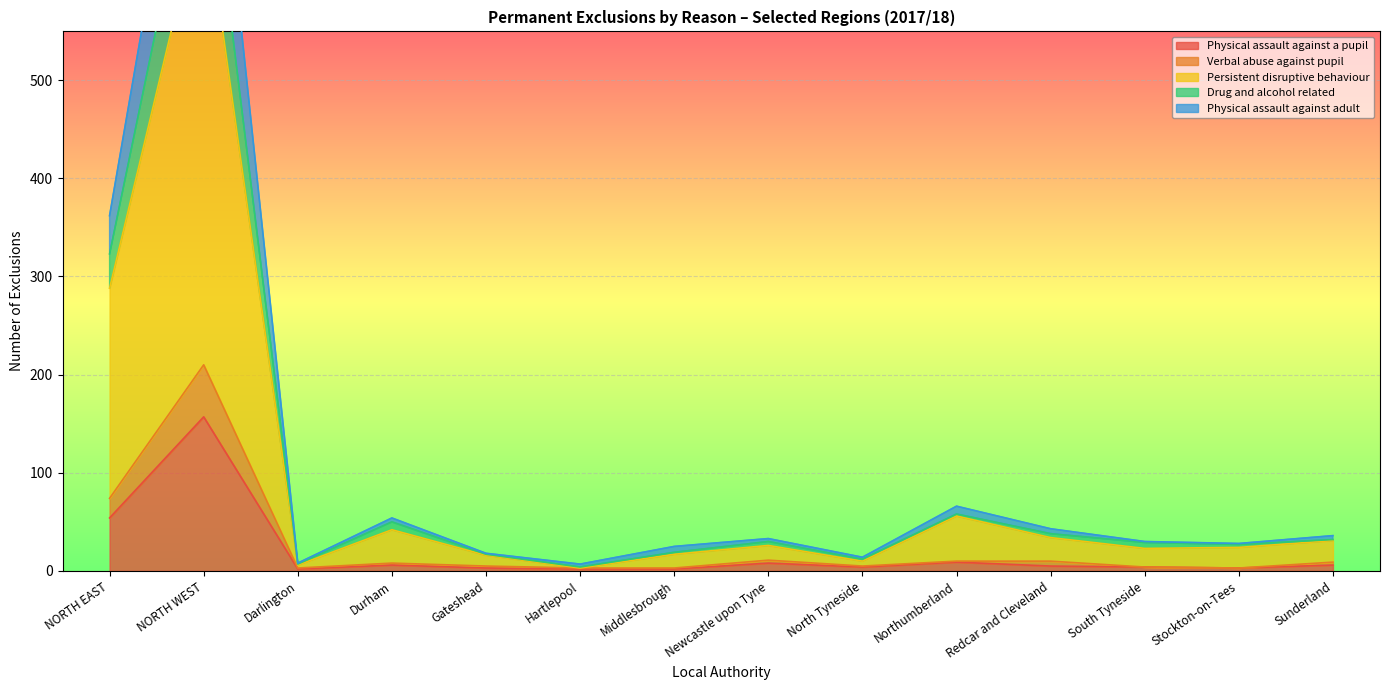

Which label corresponds to the smallest value in the chart?

Darlington